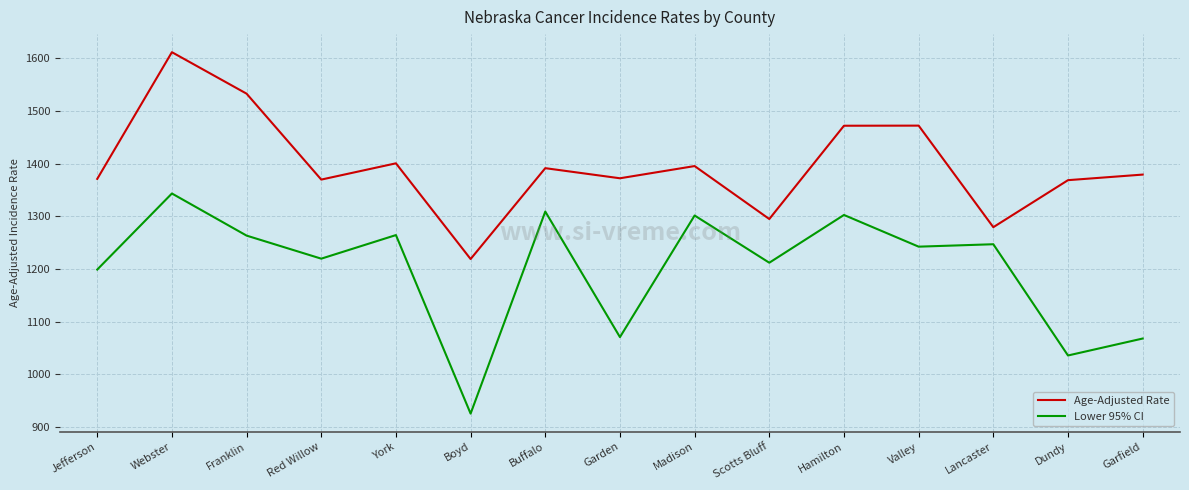

How many lines are shown in the chart?

2